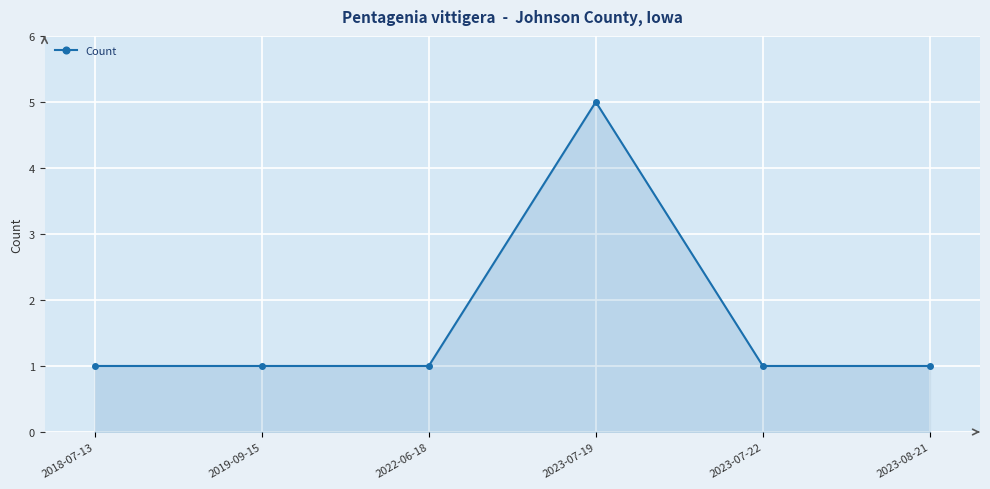

Reading right to left, transcribe all the data shown in this chart.

1	1	5	1	1	1